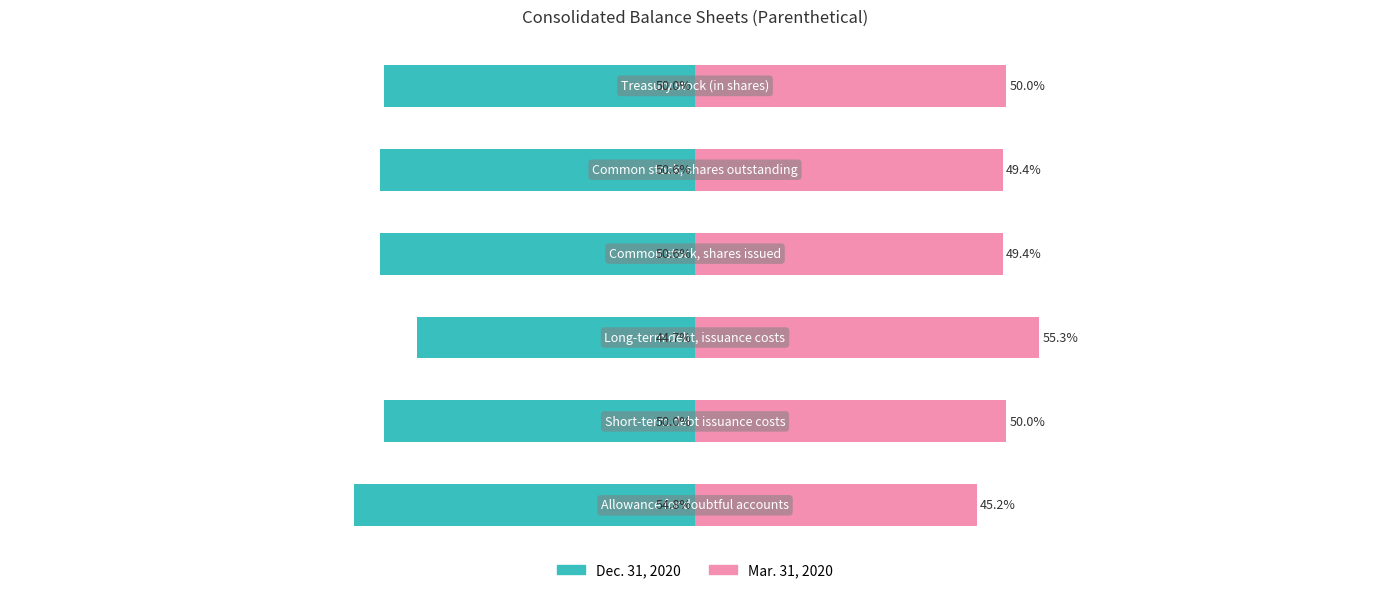

At how many categories does at least one series exceed 14?

6